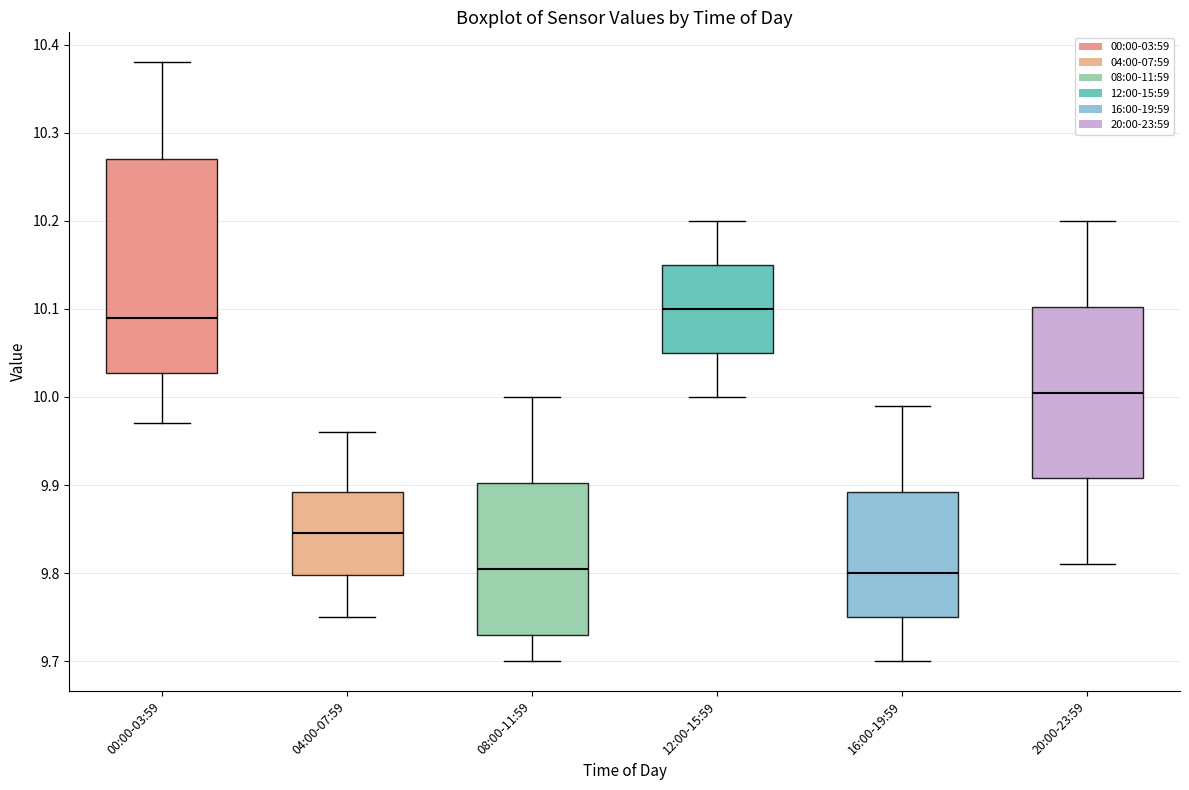

Reading left to right, transcribe this box plot: for each box, give where its median line is, the range the box spans, and where its two whiskers end, as read against the y-axis. The values are not printed on the chart, so give them approximately, as read against the axis.

00:00-03:59: median 10.09, box 10.03 to 10.27, whiskers 9.97 to 10.38
04:00-07:59: median 9.85, box 9.80 to 9.89, whiskers 9.75 to 9.96
08:00-11:59: median 9.81, box 9.73 to 9.90, whiskers 9.70 to 10.00
12:00-15:59: median 10.10, box 10.05 to 10.15, whiskers 10.00 to 10.20
16:00-19:59: median 9.80, box 9.75 to 9.89, whiskers 9.70 to 9.99
20:00-23:59: median 10.01, box 9.91 to 10.10, whiskers 9.81 to 10.20